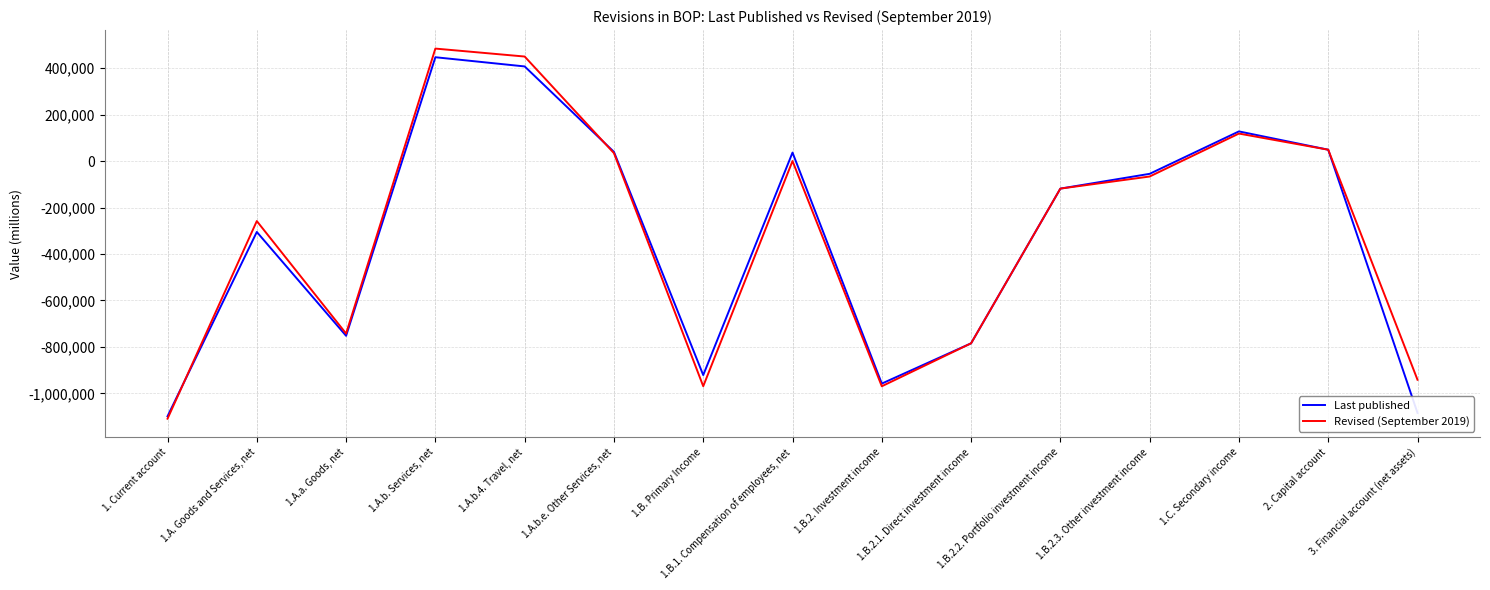

Rank the categories by Revised (September 2019) value from highest to lowest.

1.A.b. Services, net, 1.A.b.4. Travel, net, 1.C. Secondary income, 2. Capital account, 1.A.b.e. Other Services, net, 1.B.1. Compensation of employees, net, 1.B.2.3. Other investment income, 1.B.2.2. Portfolio investment income, 1.A. Goods and Services, net, 1.A.a. Goods, net, 1.B.2.1. Direct investment income, 3. Financial account (net assets), 1.B. Primary Income, 1.B.2. Investment income, 1. Current account